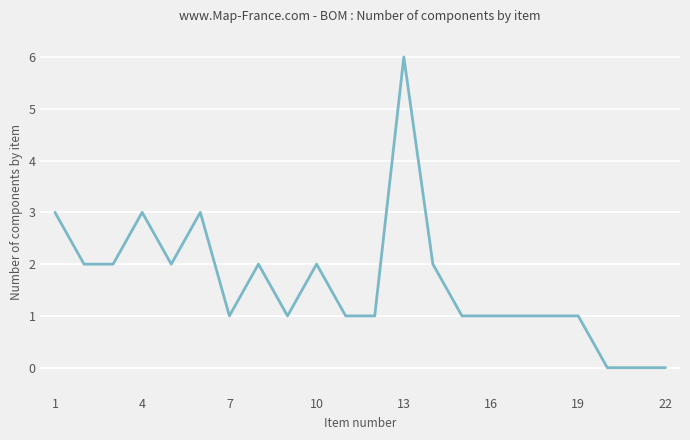

What is the greatest value displayed?

6